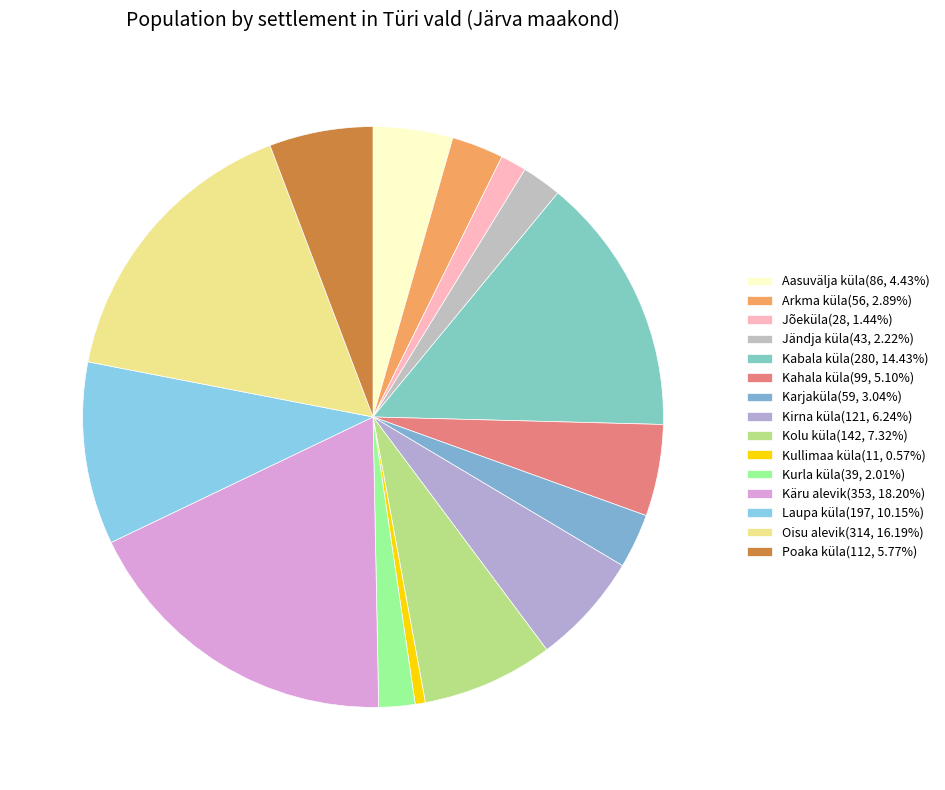

What is the largest slice in the pie chart?

Käru alevik